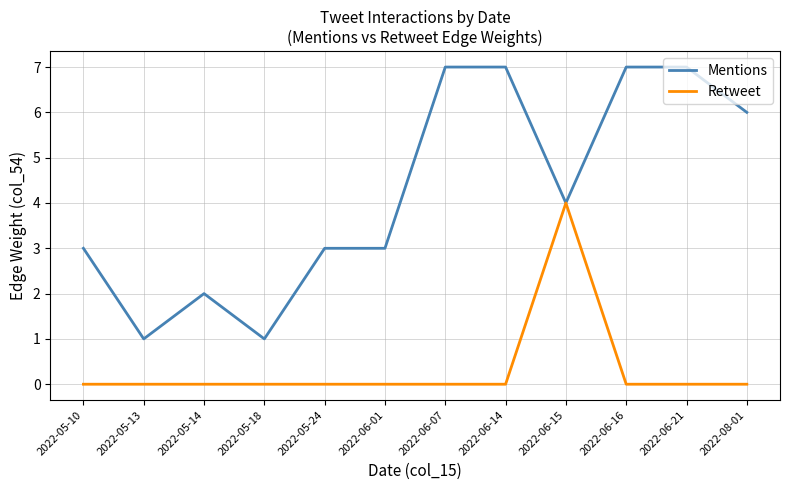

Reading left to right, transcribe all the data shown in this chart.

Mentions: 2022-05-10=3	2022-05-13=1	2022-05-14=2	2022-05-18=1	2022-05-24=3	2022-06-01=3	2022-06-07=7	2022-06-14=7	2022-06-15=4	2022-06-16=7	2022-06-21=7	2022-08-01=6
Retweet: 2022-05-10=0	2022-05-13=0	2022-05-14=0	2022-05-18=0	2022-05-24=0	2022-06-01=0	2022-06-07=0	2022-06-14=0	2022-06-15=4	2022-06-16=0	2022-06-21=0	2022-08-01=0